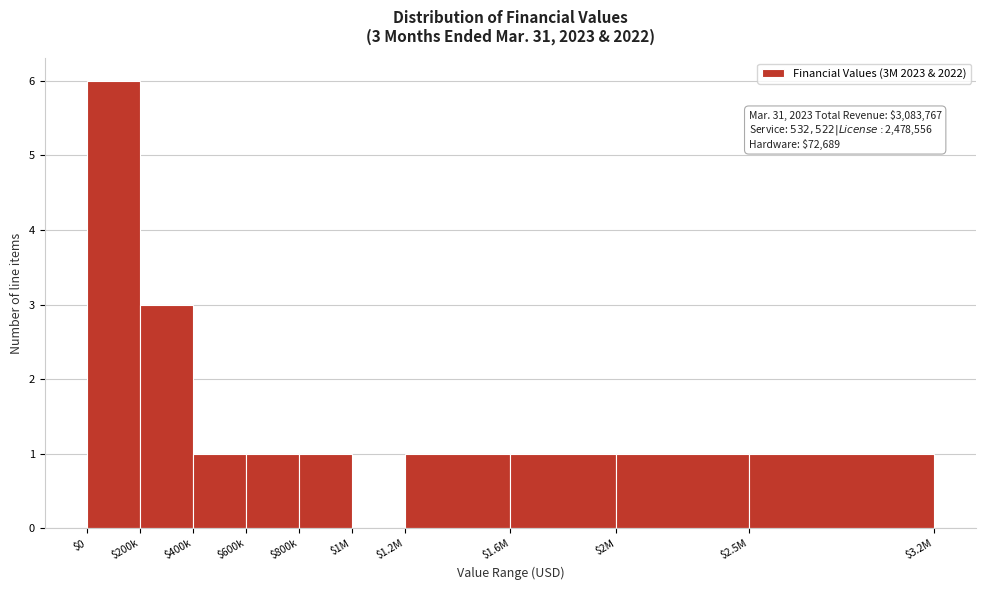

Is it true that the value at $2.5M is 1?

True